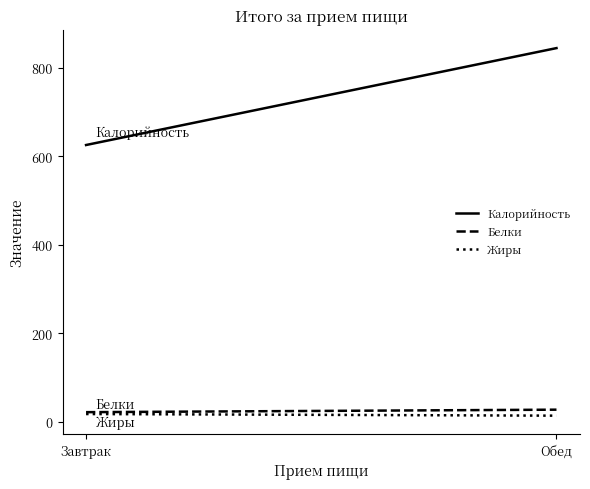

What is the minimum value for Белки?

21.6